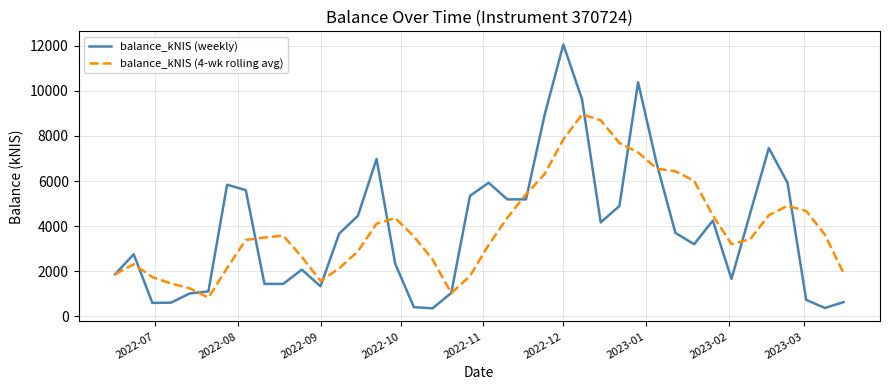

List the series in order of their peak value, lowest first.

balance_kNIS (4-wk rolling avg), balance_kNIS (weekly)